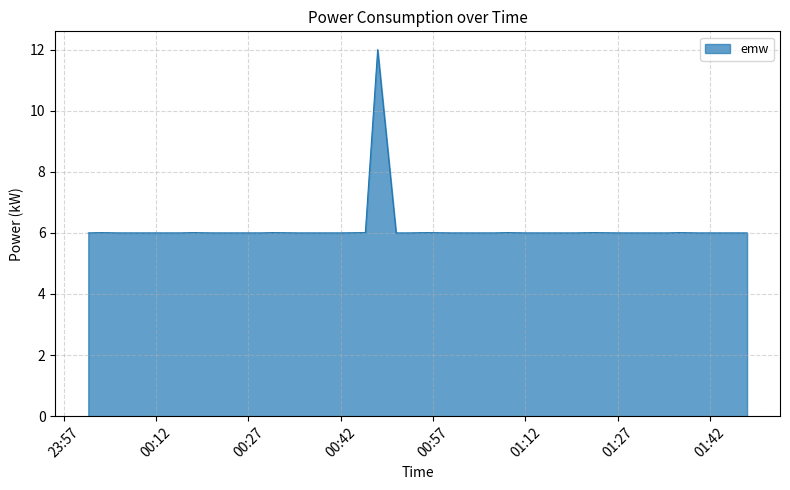

What is the difference between the maximum and minimum values?

6.0